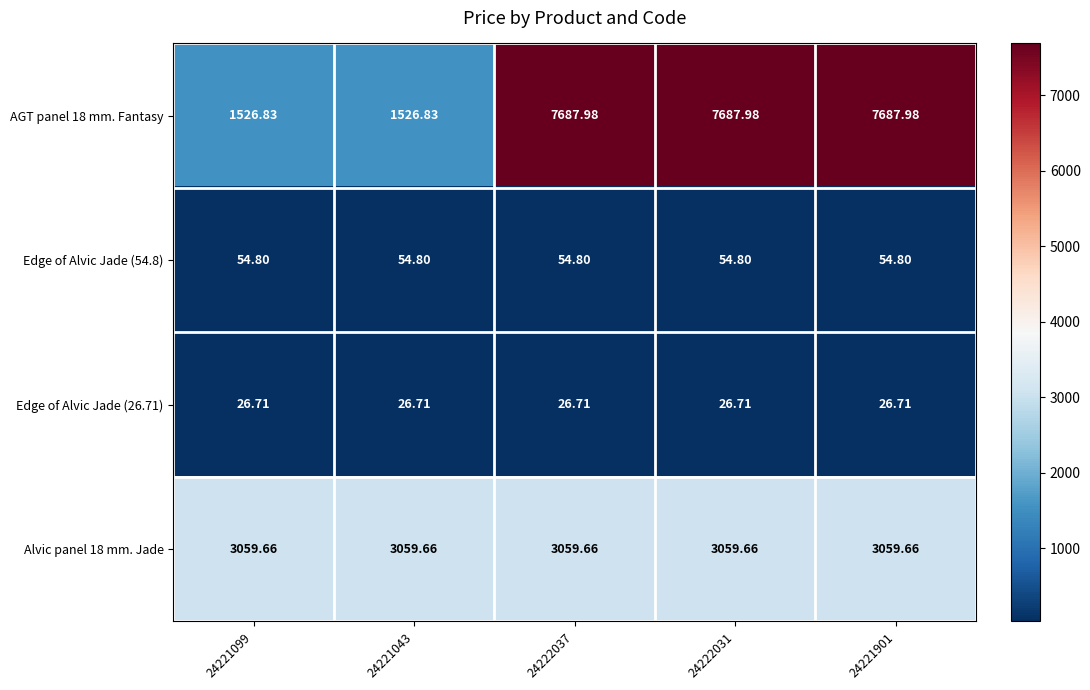

Count the number of categories in the chart.

5